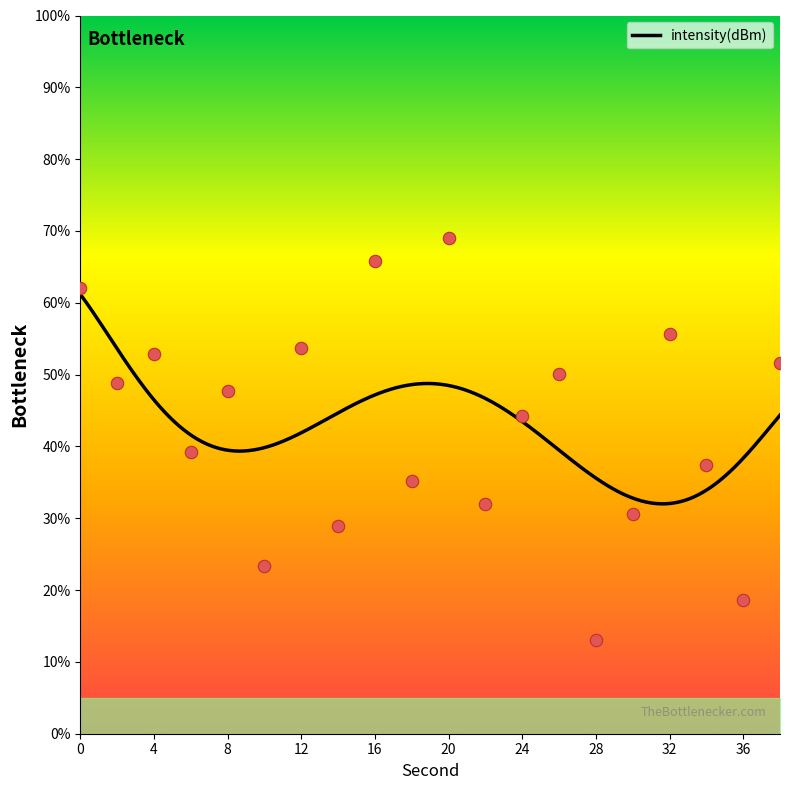

What is the change in value from 22 to 24?

+12.3